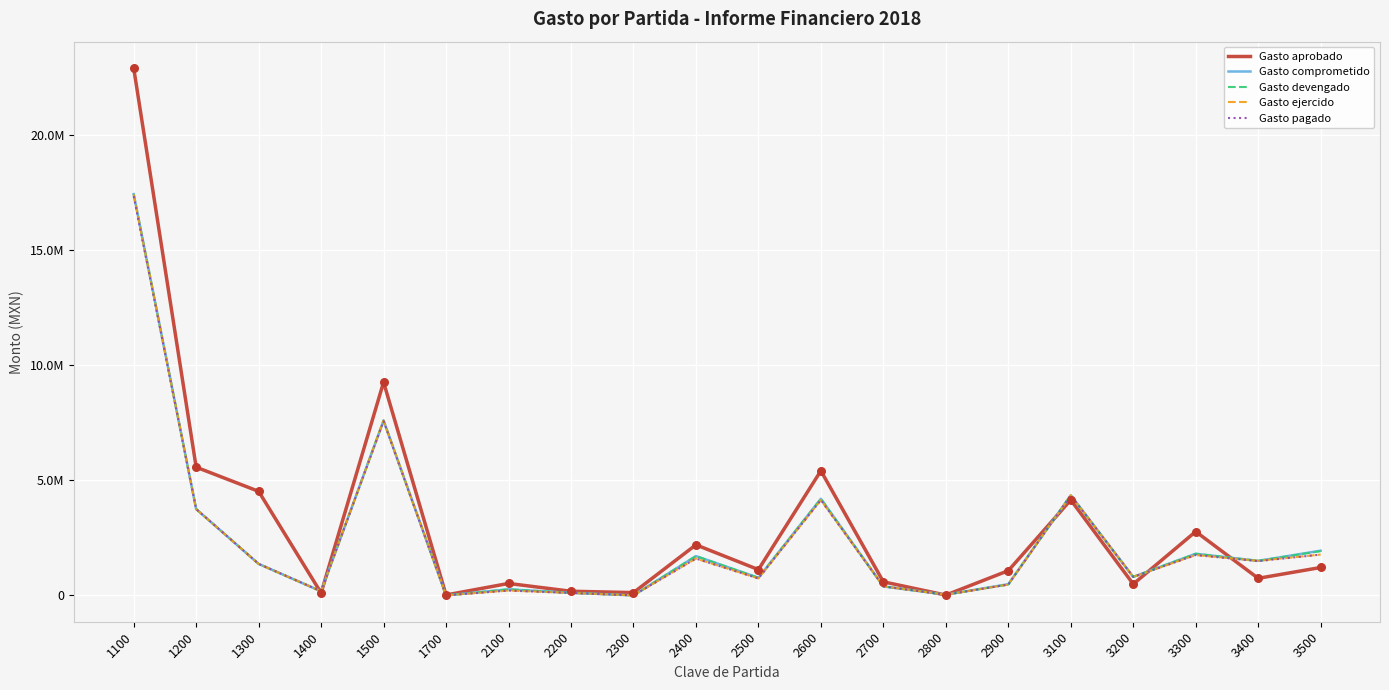

What are all the series names shown in the legend?

Gasto aprobado, Gasto comprometido, Gasto devengado, Gasto ejercido, Gasto pagado